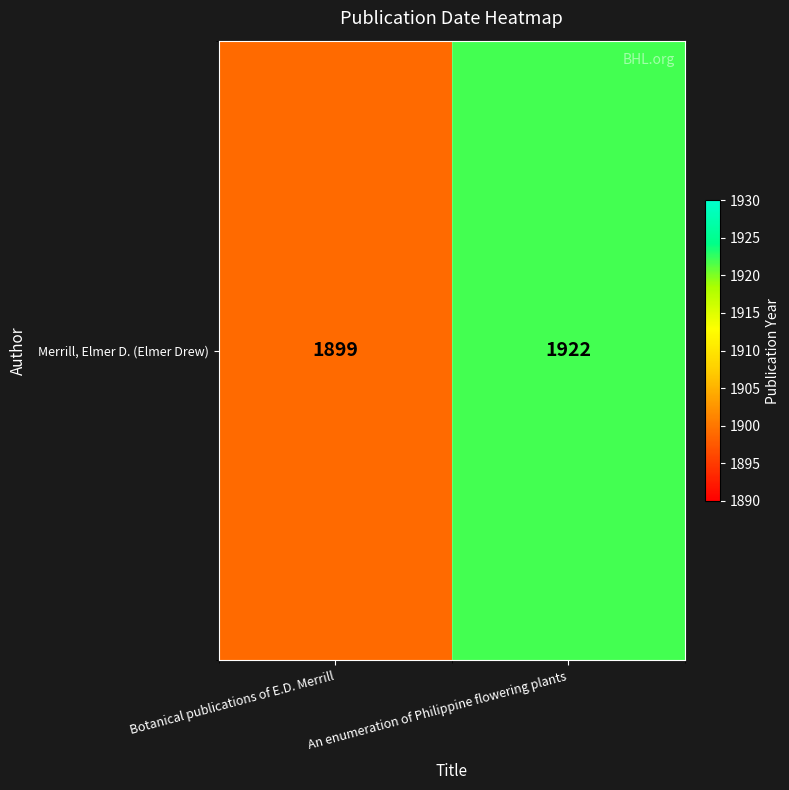

True or false: the data shows 1922 at An enumeration of Philippine flowering plants.

True